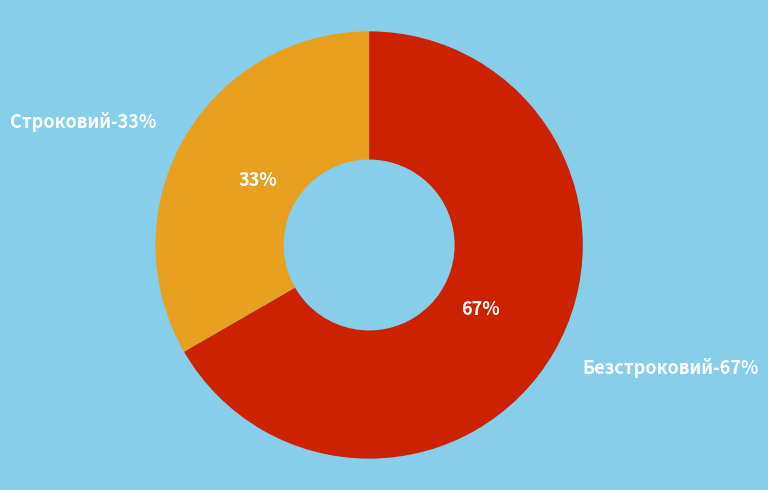

To the nearest percent, what portion does Строковий represent?

33%